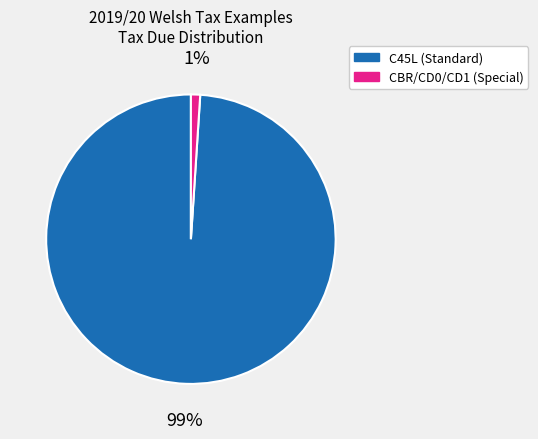

Is there a majority slice in this chart?

Yes